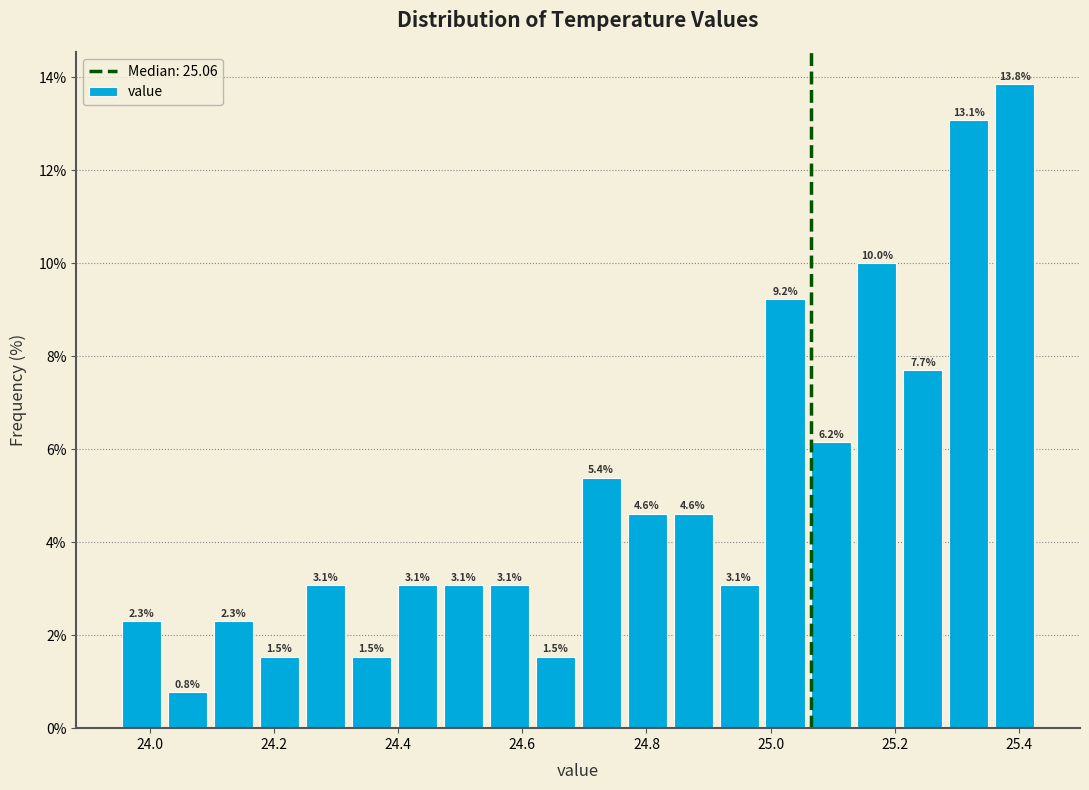

Around what value on the x-axis is the tallest bar? Give the approximate position of its centre, as read against the axis.

25.40